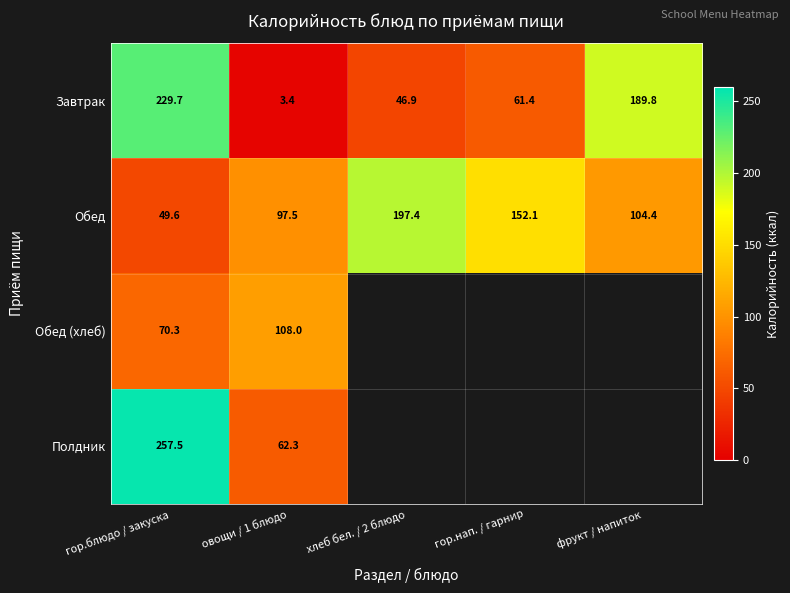

What is the difference between the Завтрак values at хлеб бел. / 2 блюдо and фрукт / напиток?

142.9